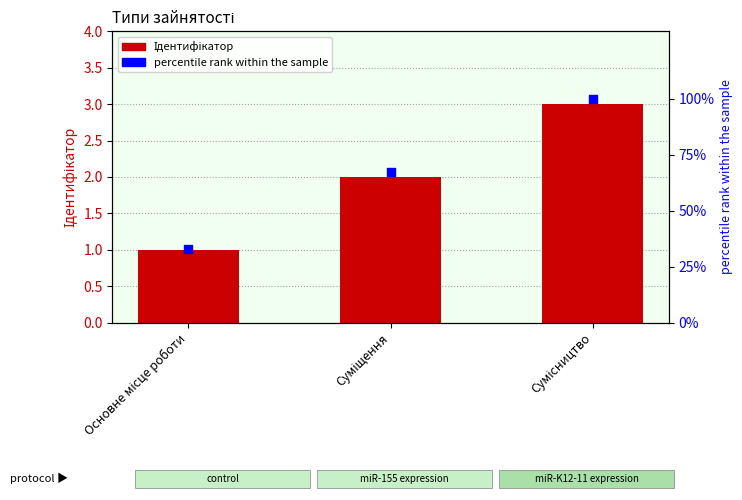

Which series has the largest Y range (max minus min)?

percentile rank within the sample